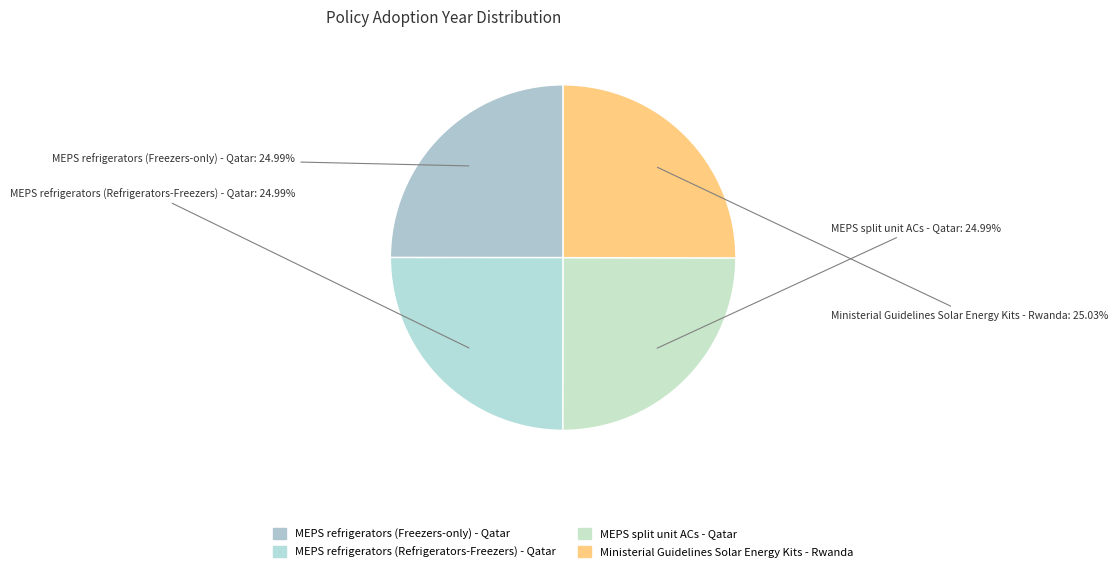

What is the ratio of the value at Ministerial Guidelines Solar Energy Kits - Rwanda to the value at MEPS refrigerators (Refrigerators-Freezers) - Qatar?

1.0